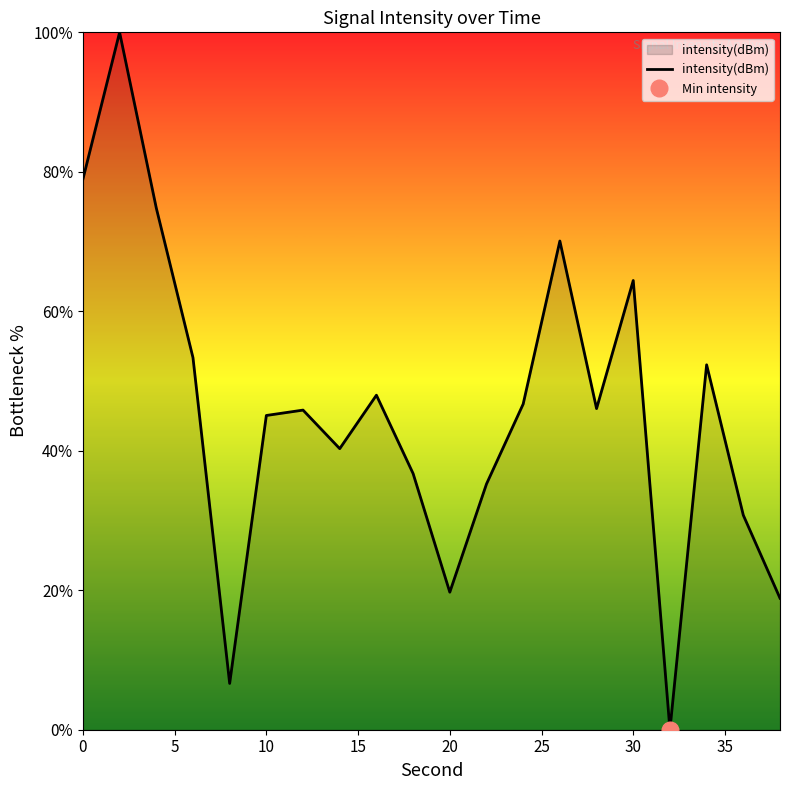

What is the sum of all values?

913.8